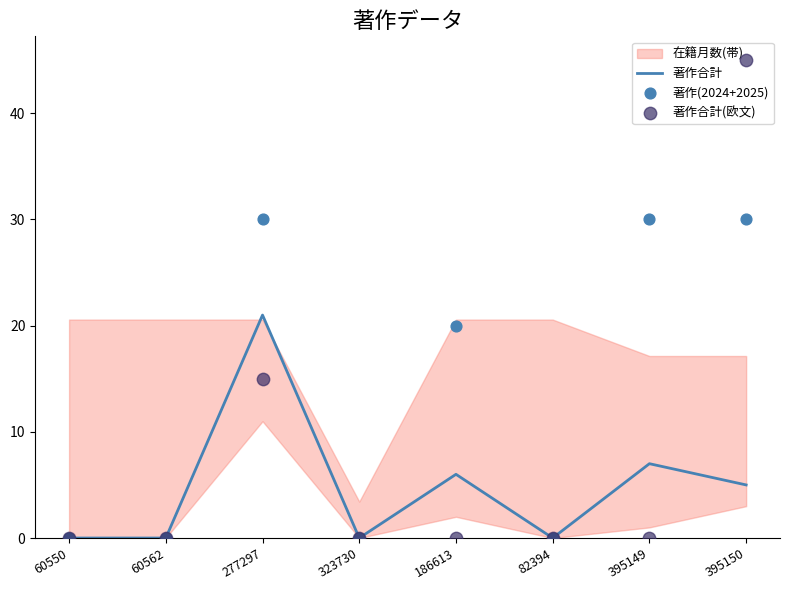

Is the value of 著作合計(欧文) at 395149 greater than the value of 著作(2024+2025) at 395149?

No